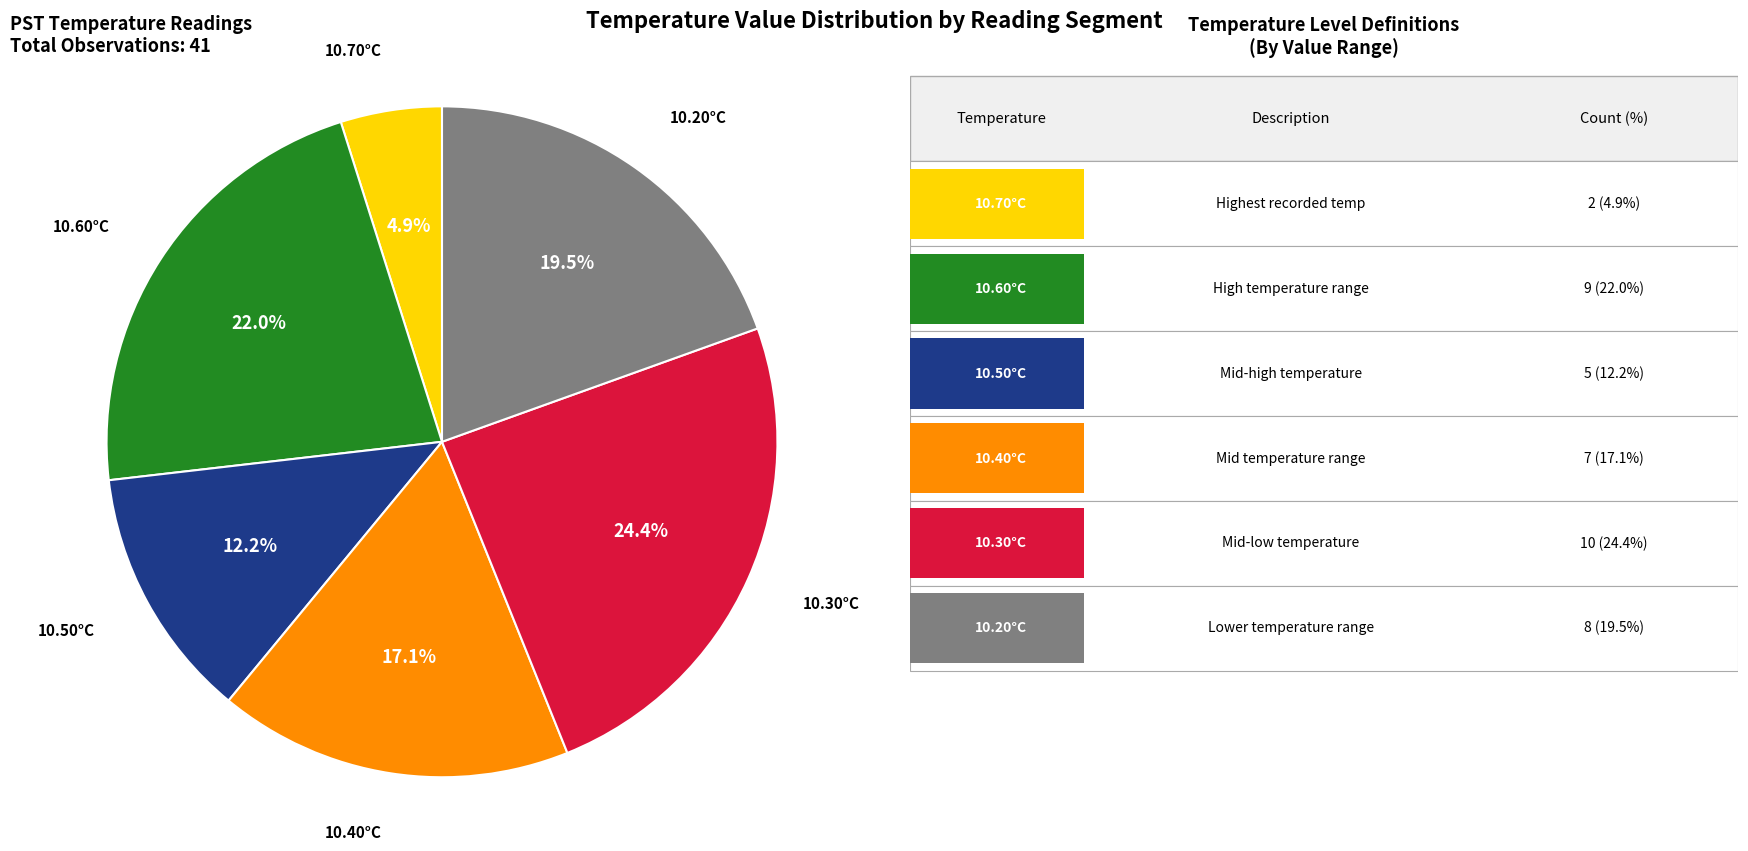

Count the number of slices in the pie.

6